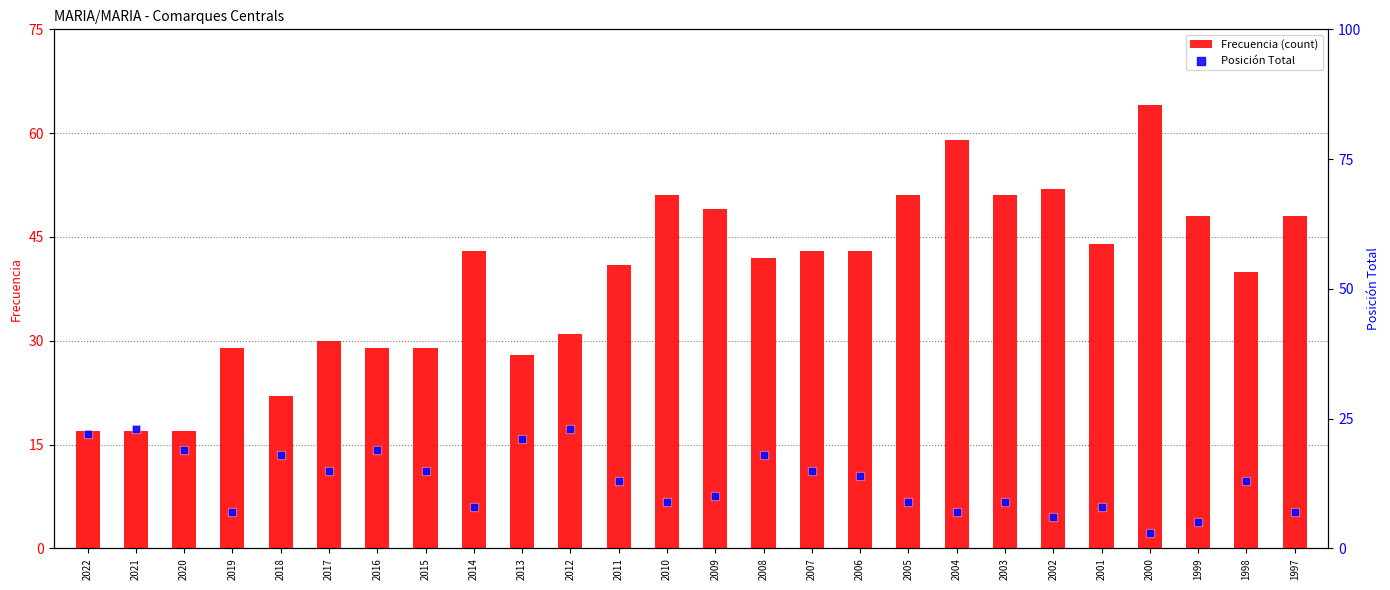

At how many categories does at least one series exceed 31?

16